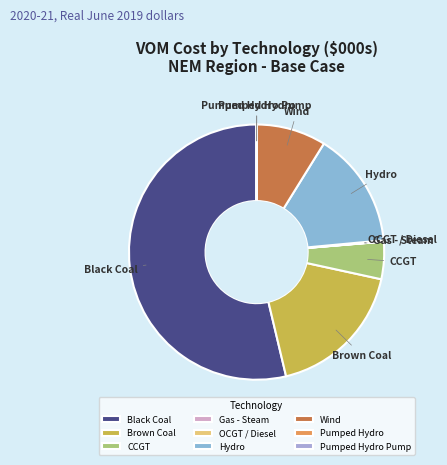

What is the largest slice in the pie chart?

Black Coal